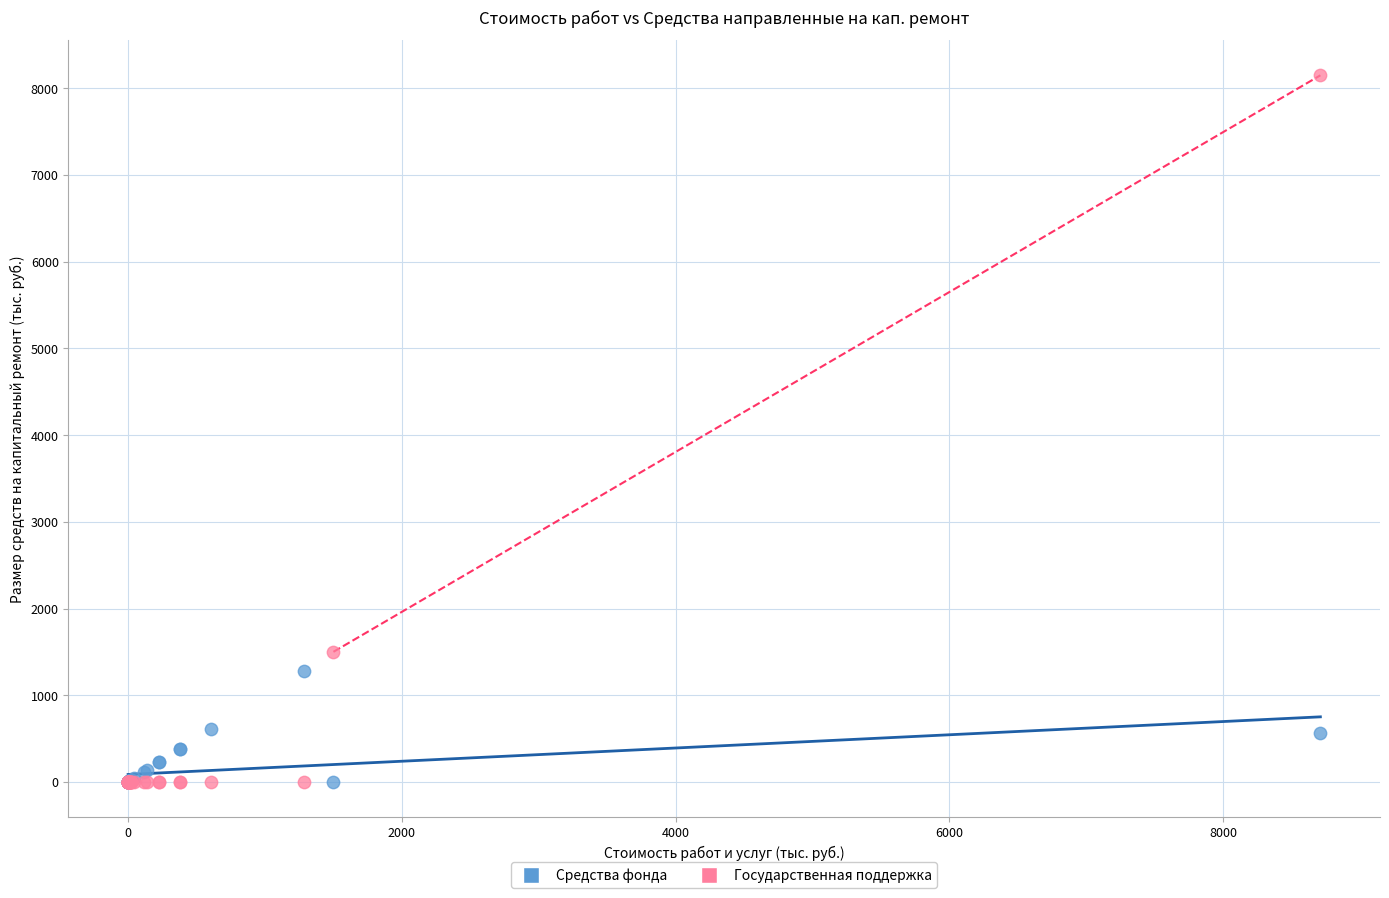

Across all series, what Y value is closest to 4075?

1500.3